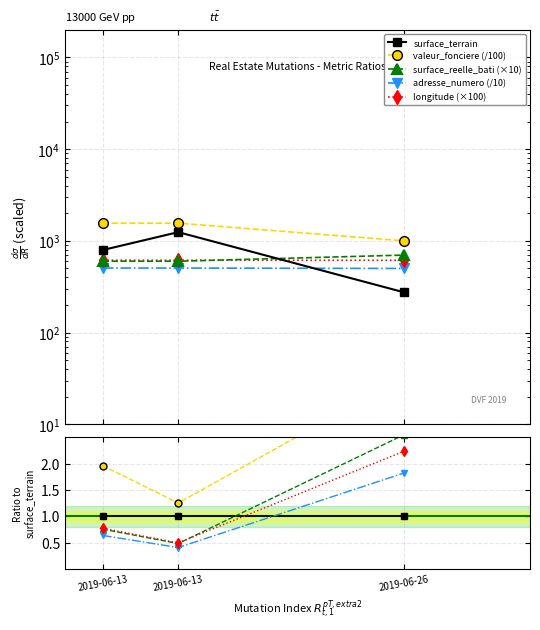

Reading left to right, list all the values displayed in this chart.

surface_terrain: 1.0	1.0	1.0
valeur_fonciere (/100): 2.0	1.3	3.6
surface_reelle_bati (×10): 0.8	0.5	2.6
adresse_numero (/10): 0.6	0.4	1.8
longitude (×100): 0.8	0.5	2.2